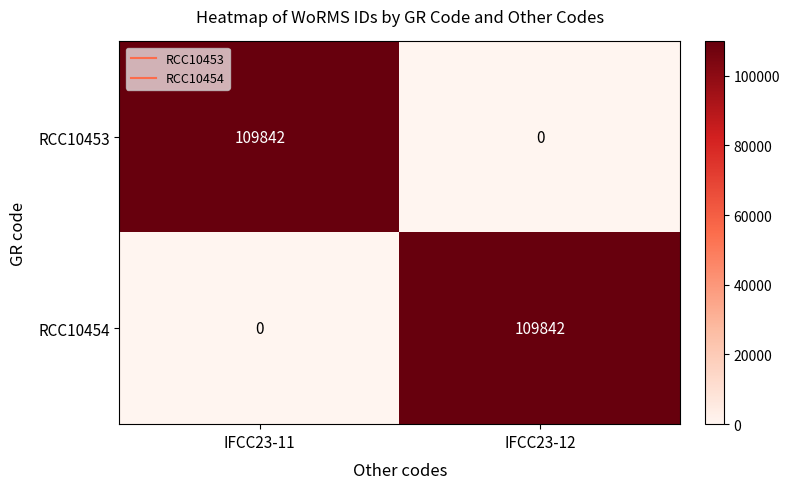

At how many categories does at least one series exceed 105008?

2